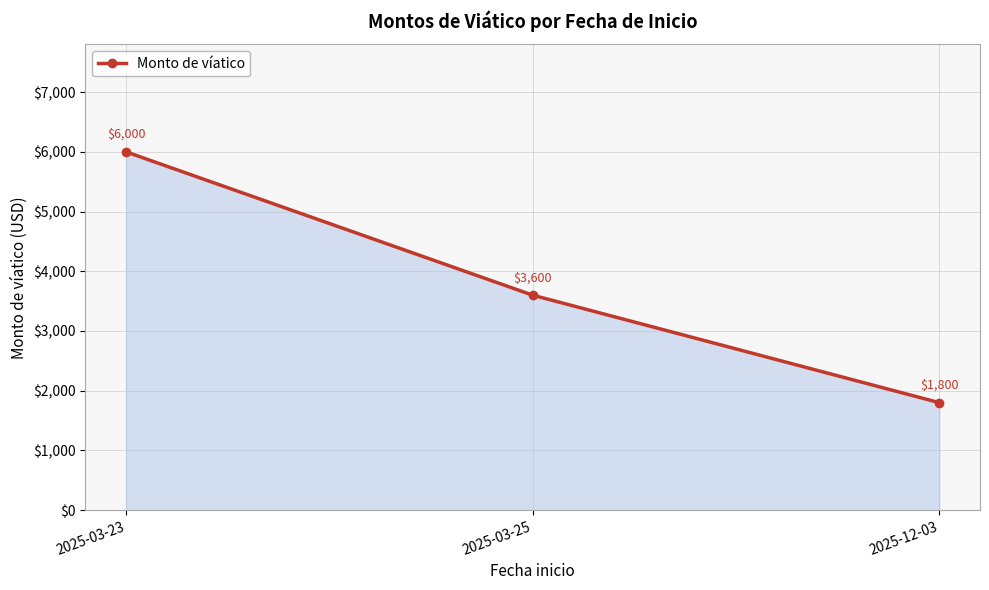

Reading left to right, extract all data points from this chart.

2025-03-23=6000	2025-03-25=3600	2025-12-03=1800